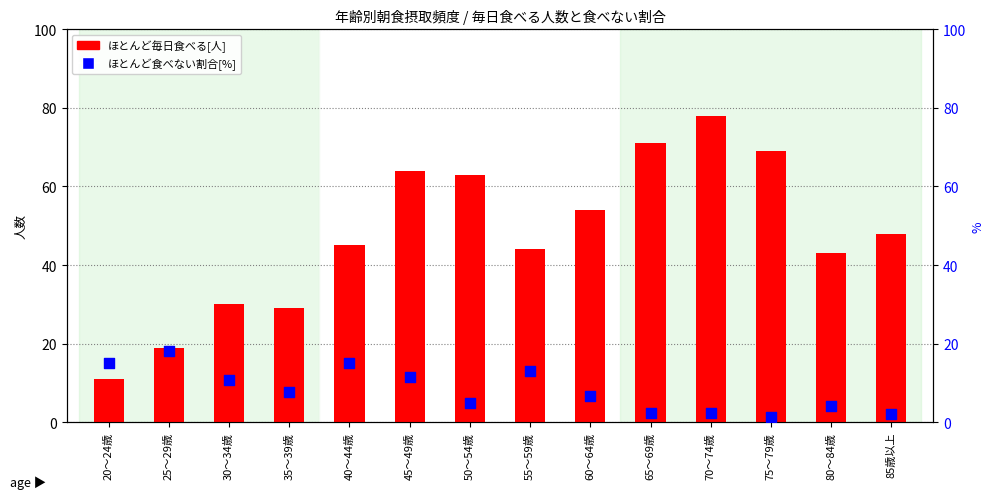

Which series contains the highest Y value?

ほとんど毎日食べる[人]